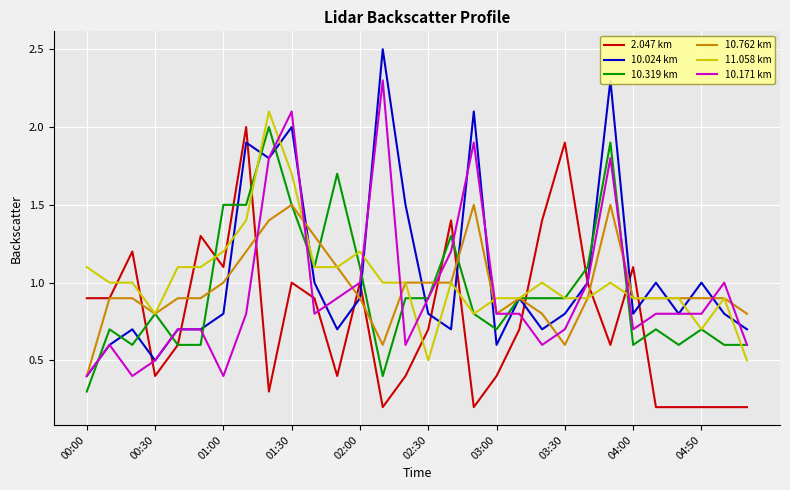

What is the highest value of the 11.058 km series?

2.1